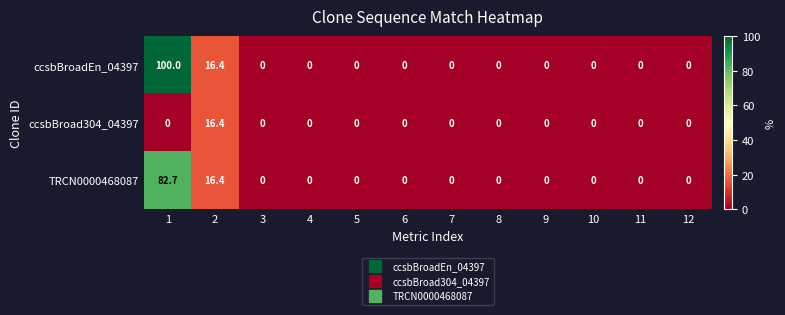

What is the maximum value shown in the chart?

100.0